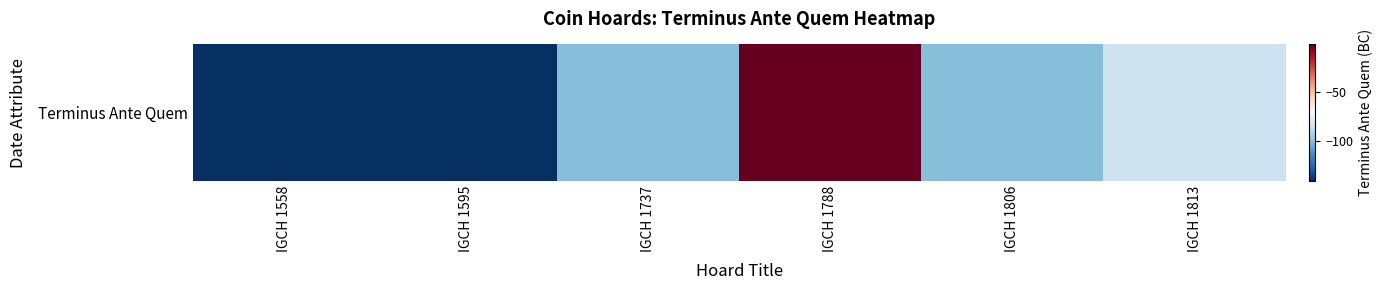

Reading left to right, list all the values displayed in this chart.

-140	-140	-100	-1	-100	-85